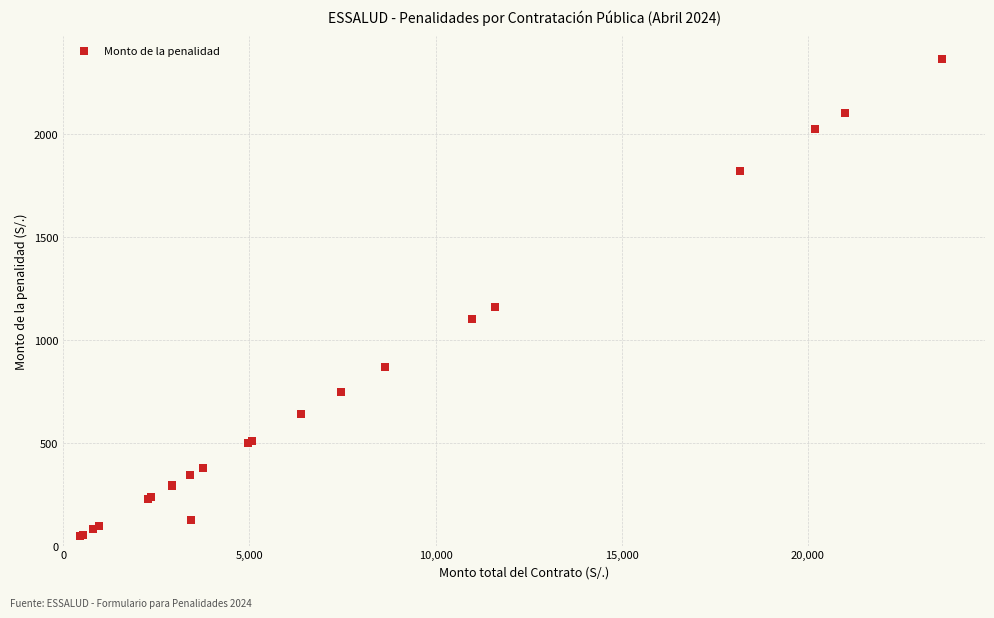

What Y value in the scatter plot is closest to 1203?

1159.2